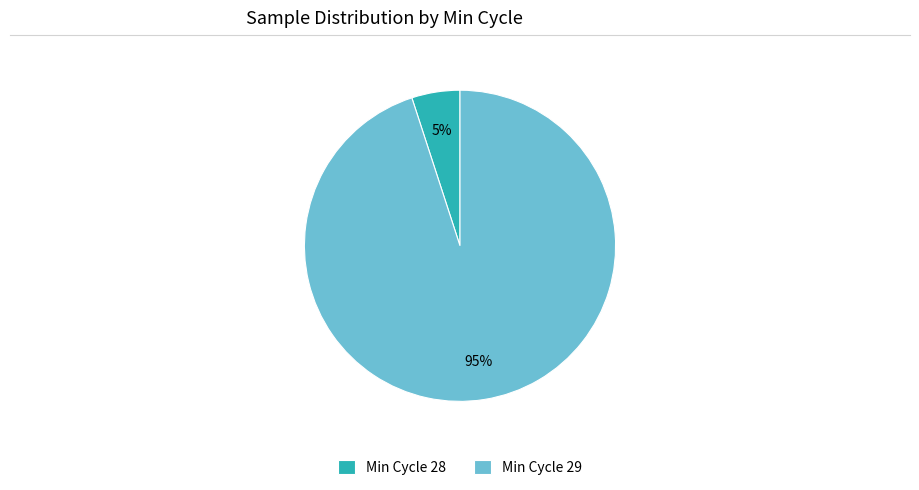

Combined, do Min Cycle 28 and Min Cycle 29 account for over 50%?

Yes